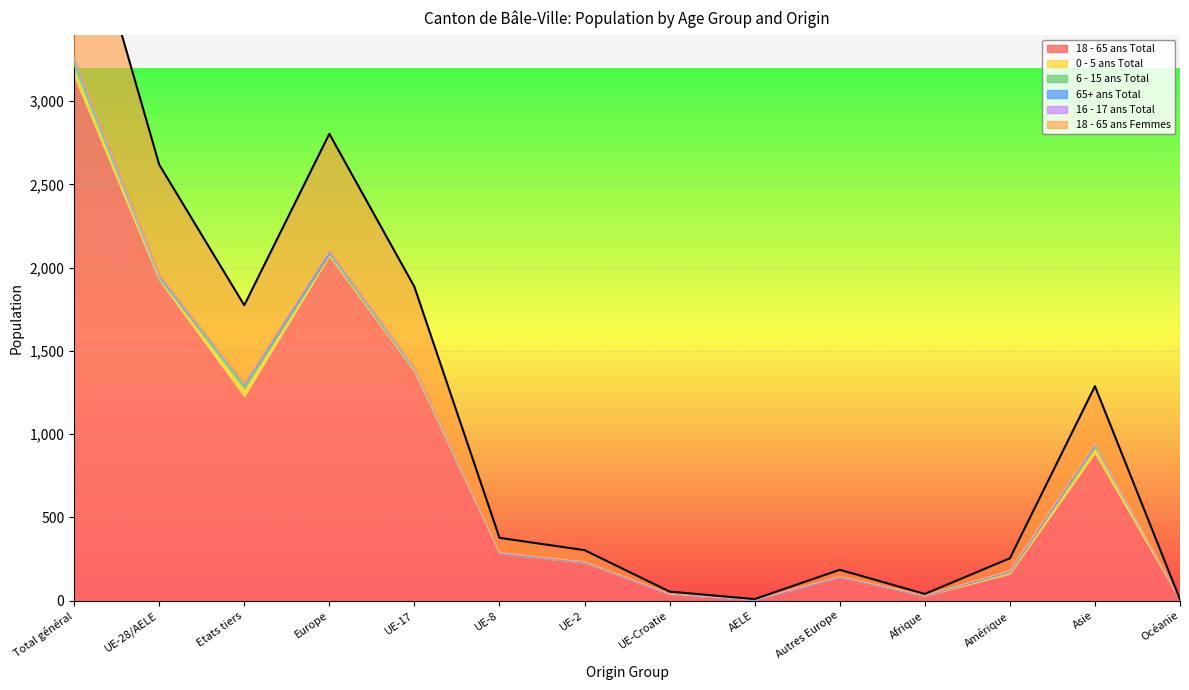

Reading left to right, what are all the values shown in this chart?

18 - 65 ans Total: Total général=3154	UE-28/AELE=1928	Etats tiers=1226	Europe=2071	UE-17=1379	UE-8=284	UE-2=229	UE-Croatie=40	AELE=5	Autres Europe=143	Afrique=28	Amérique=163	Asie=887	Océanie=5
0 - 5 ans Total: Total général=58	UE-28/AELE=9	Etats tiers=49	Europe=10	UE-17=6	UE-8=1	UE-2=2	UE-Croatie=0	AELE=0	Autres Europe=1	Afrique=3	Amérique=9	Asie=36	Océanie=0
6 - 15 ans Total: Total général=37	UE-28/AELE=9	Etats tiers=28	Europe=10	UE-17=8	UE-8=0	UE-2=1	UE-Croatie=0	AELE=0	Autres Europe=1	Afrique=1	Amérique=7	Asie=19	Océanie=0
65+ ans Total: Total général=10	UE-28/AELE=10	Etats tiers=0	Europe=10	UE-17=6	UE-8=3	UE-2=1	UE-Croatie=0	AELE=0	Autres Europe=0	Afrique=0	Amérique=0	Asie=0	Océanie=0
16 - 17 ans Total: Total général=2	UE-28/AELE=1	Etats tiers=1	Europe=1	UE-17=0	UE-8=0	UE-2=1	UE-Croatie=0	AELE=0	Autres Europe=0	Afrique=0	Amérique=1	Asie=0	Océanie=0
18 - 65 ans Femmes: Total général=1132	UE-28/AELE=662	Etats tiers=470	Europe=702	UE-17=486	UE-8=89	UE-2=69	UE-Croatie=14	AELE=4	Autres Europe=40	Afrique=8	Amérique=74	Asie=346	Océanie=2